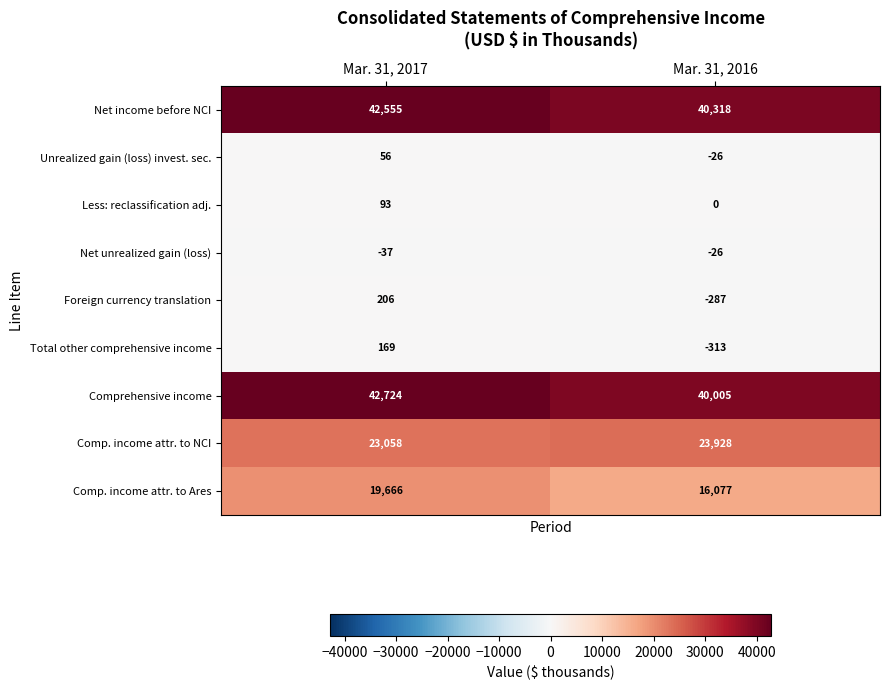

Which series changed the most between Mar. 31, 2017 and Mar. 31, 2016?

Comp. income attr. to Ares